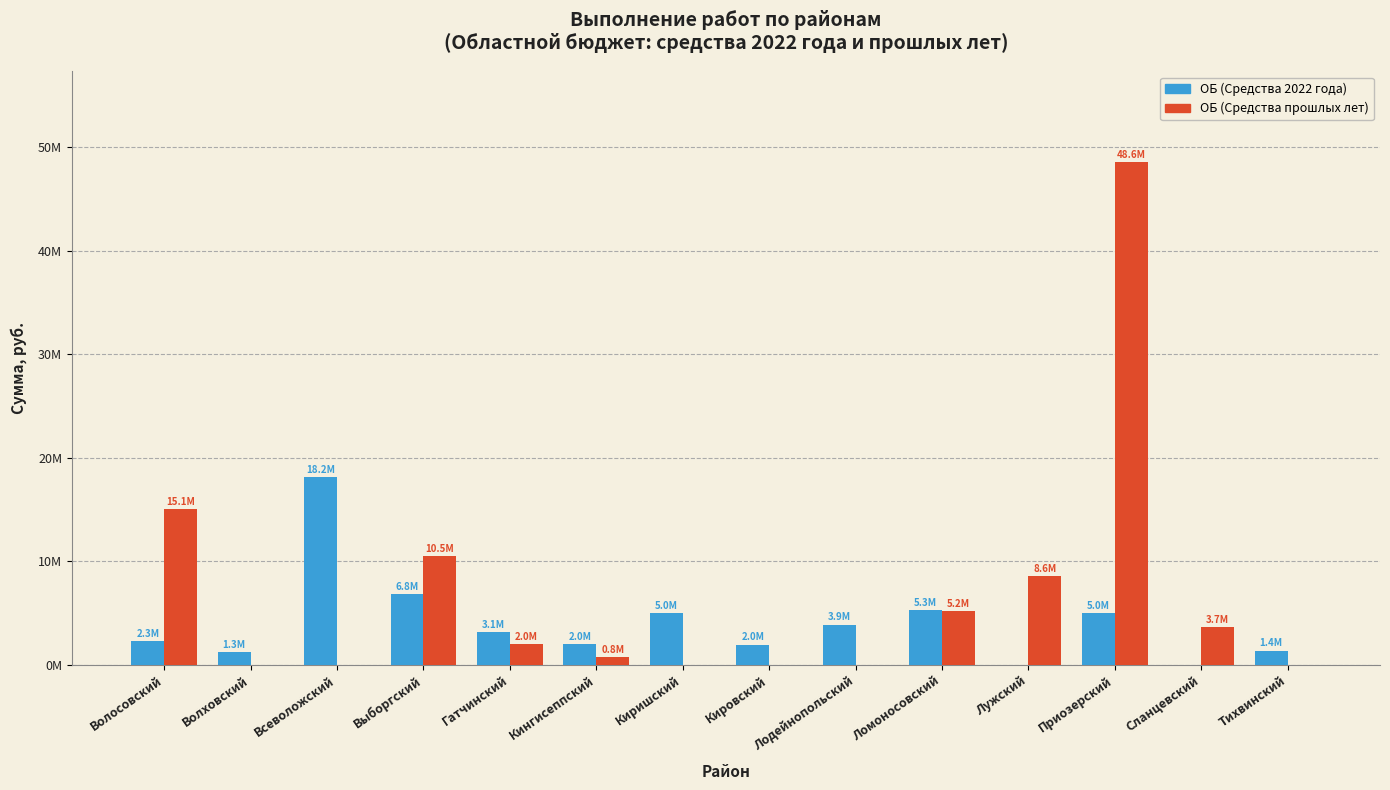

Reading left to right, extract all data points from this chart.

ОБ (Средства 2022 года): Волосовский=2330122.0	Волховский=1265502.0	Всеволожский=18182508.1	Выборгский=6815475.3	Гатчинский=3127391.1	Кингисеппский=2030000.0	Киришский=4976970.8	Кировский=1958320.0	Лодейнопольский=3890427.2	Ломоносовский=5320314.3	Лужский=0.0	Приозерский=5012981.8	Сланцевский=0.0	Тихвинский=1372978.8
ОБ (Средства прошлых лет): Волосовский=15088704.8	Волховский=0.0	Всеволожский=0.0	Выборгский=10505941.4	Гатчинский=2029275.9	Кингисеппский=775394.4	Киришский=0.0	Кировский=0.0	Лодейнопольский=0.0	Ломоносовский=5193789.5	Лужский=8613943.9	Приозерский=48598733.5	Сланцевский=3682273.3	Тихвинский=0.0